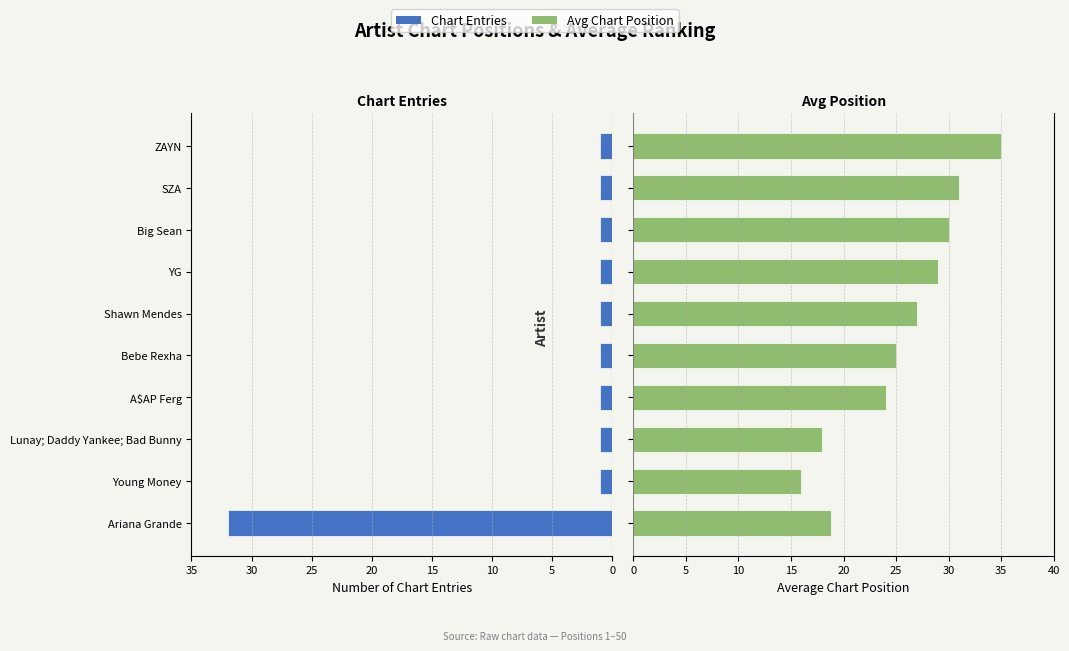

Rank the series at ZAYN from highest to lowest value.

Avg Position, Chart Entries